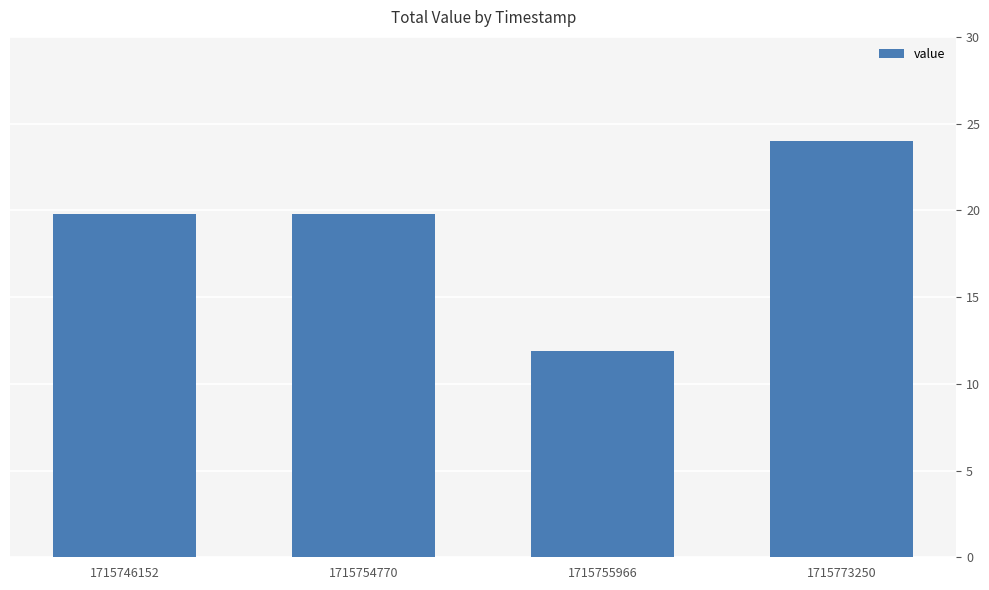

The value at 1715755966 is 11.9. True or false?

True